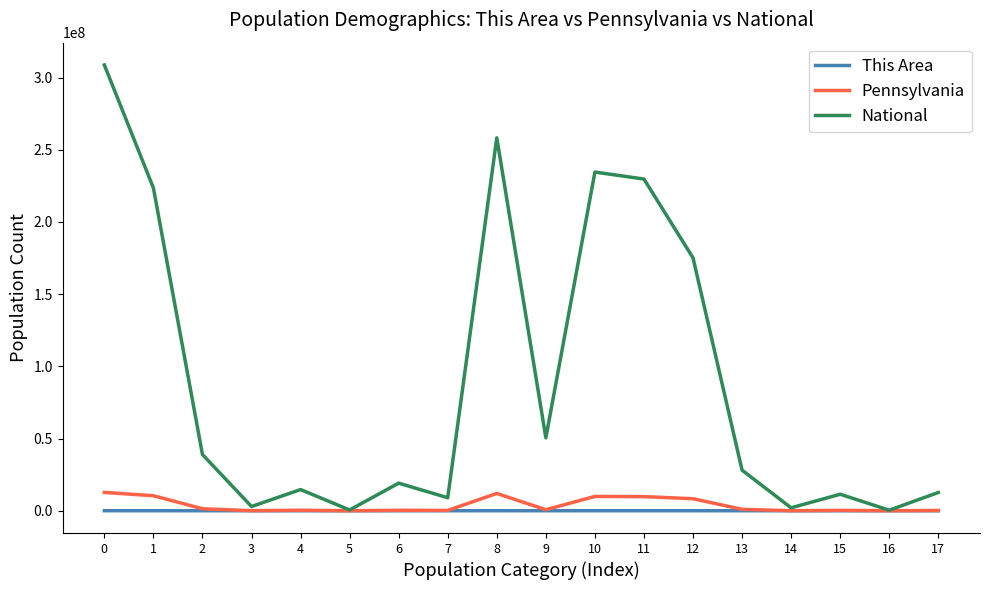

What is the average value of the This Area series?

9122